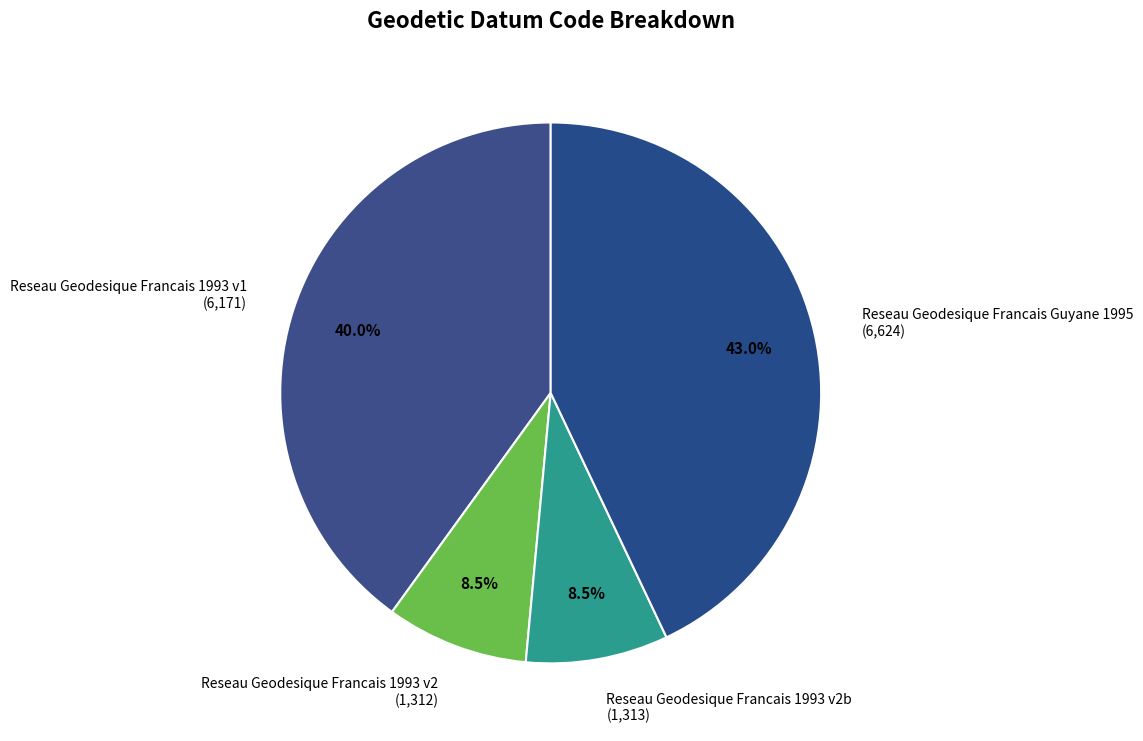

Between Reseau Geodesique Francais 1993 v2 and Reseau Geodesique Francais 1993 v1, which is larger?

Reseau Geodesique Francais 1993 v1